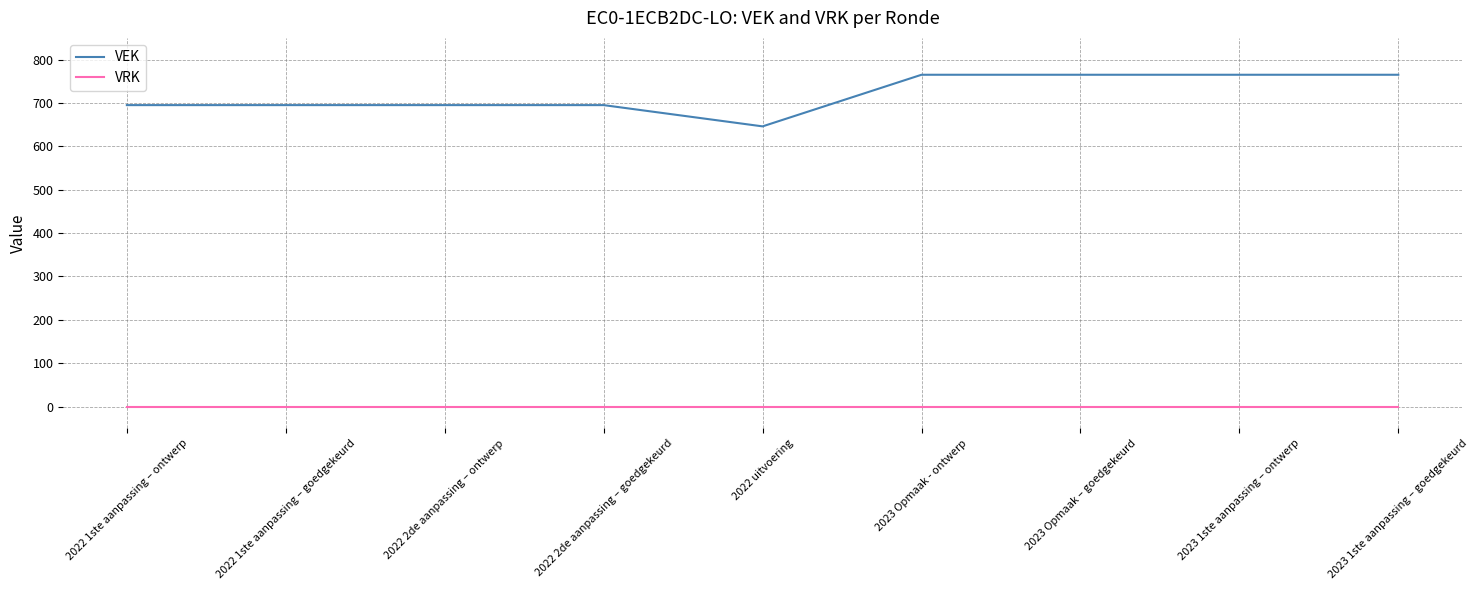

The VEK series shows 1110 at 2023 Opmaak – goedgekeurd. True or false?

False